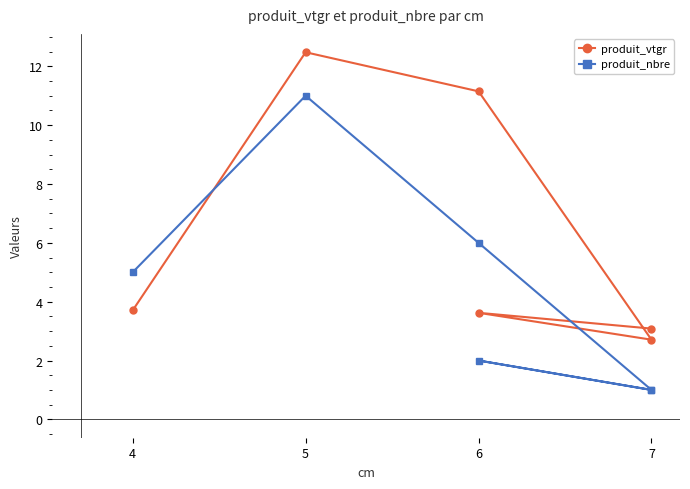

What is the label of the 4th point from the right?

6